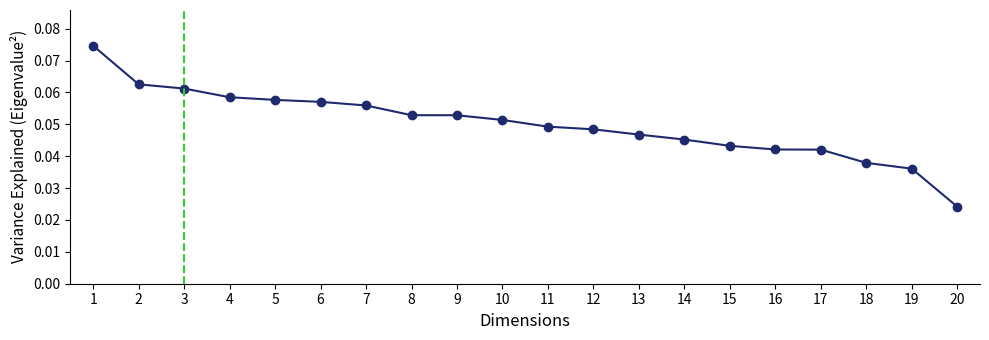

The chart shows a value of 0.0 at 4. True or false?

False